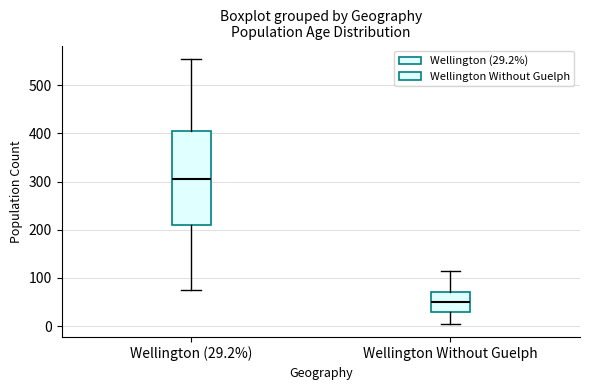

Where does the upper whisker of the box for Wellington (29.2%) end on the y-axis? The values are not printed on the chart, so give them approximately, as read against the axis.

560